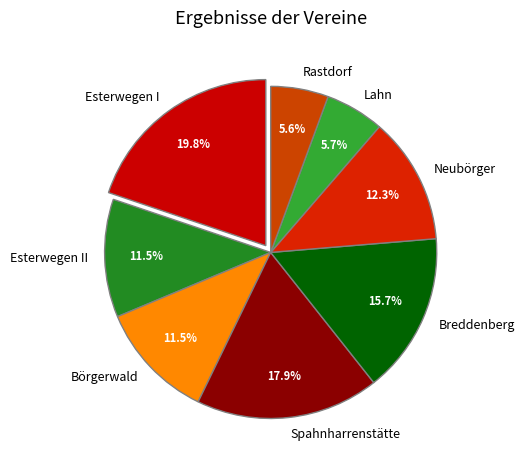

Combined, do Spahnharrenstätte and Neubörger account for over 50%?

No